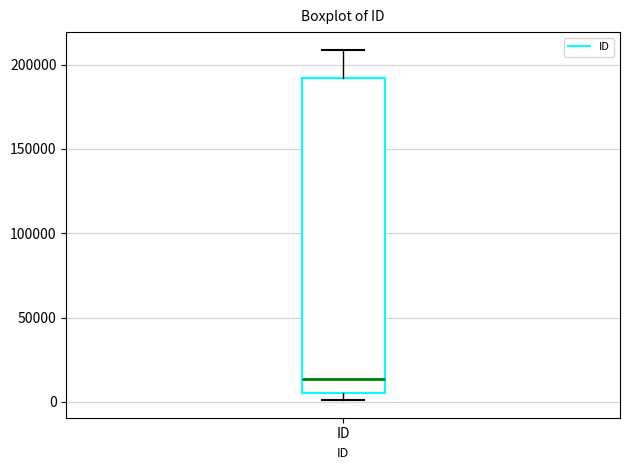

Transcribe this box plot: give where the median line is, the range the box spans, and where the two whiskers end, as read against the y-axis. The values are not printed on the chart, so give them approximately, as read against the axis.

median 15000, box 5000 to 190000, whiskers 0 to 210000